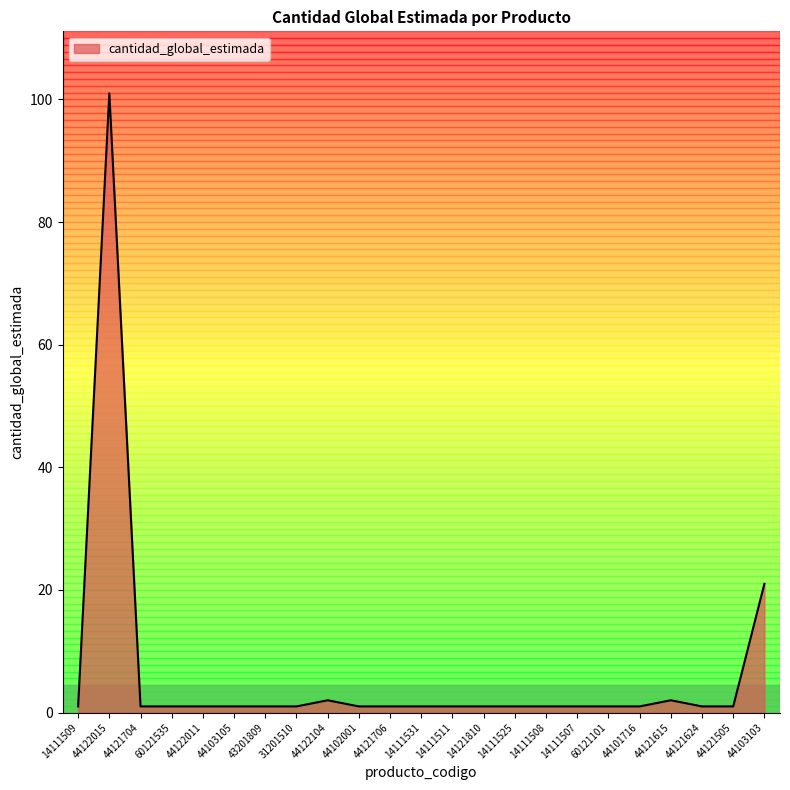

What is the sum of all values?

145